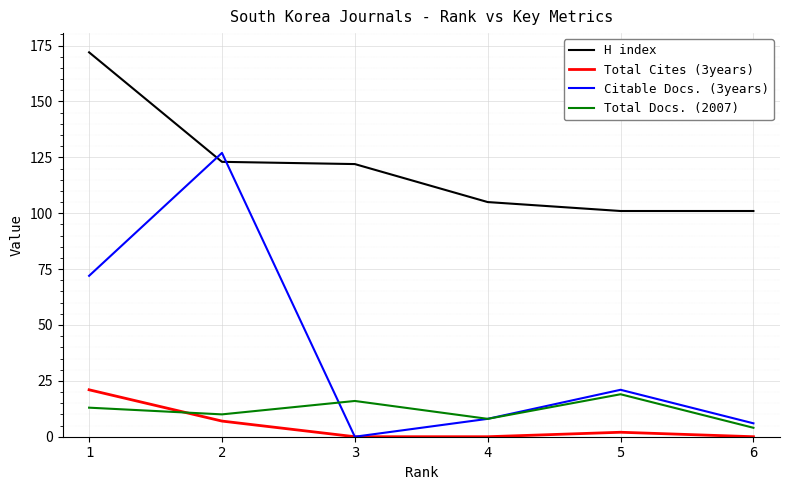

What is the approximate value of Total Docs. (2007) at 4, to the nearest 10?

10